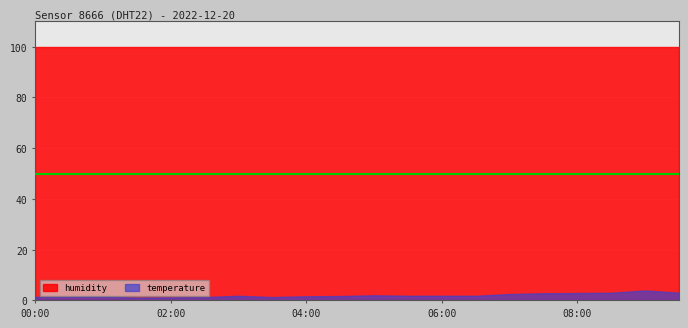

Reading left to right, extract all data points from this chart.

temperature: 00:00=1.4	00:30=1.4	01:00=1.6	01:30=1.1	02:00=1.2	02:30=1.3	03:00=1.8	03:30=1.3	04:00=1.6	04:30=1.7	05:00=2.0	05:30=1.8	06:00=1.8	06:30=1.8	07:00=2.5	07:30=2.8	08:00=2.9	08:30=3.0	09:00=3.9	09:30=3.0
humidity: 00:00=99.9	00:30=99.9	01:00=99.9	01:30=99.9	02:00=99.9	02:30=99.9	03:00=99.9	03:30=99.9	04:00=99.9	04:30=99.9	05:00=99.9	05:30=99.9	06:00=99.9	06:30=99.9	07:00=99.9	07:30=99.9	08:00=99.9	08:30=99.9	09:00=99.9	09:30=99.9